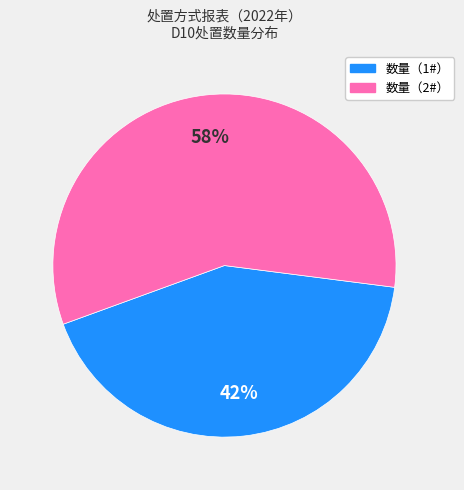

Is it true that 数量（1#） is 42% of the pie?

True